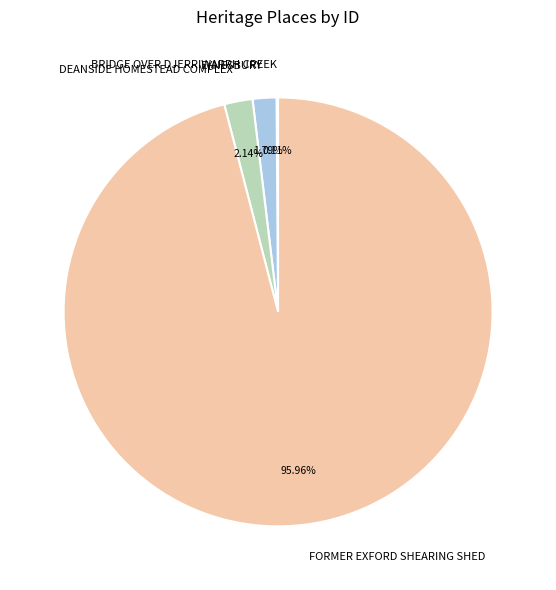

What is the ratio of the value at DEANSIDE HOMESTEAD COMPLEX to the value at EYNESBURY?

1.2